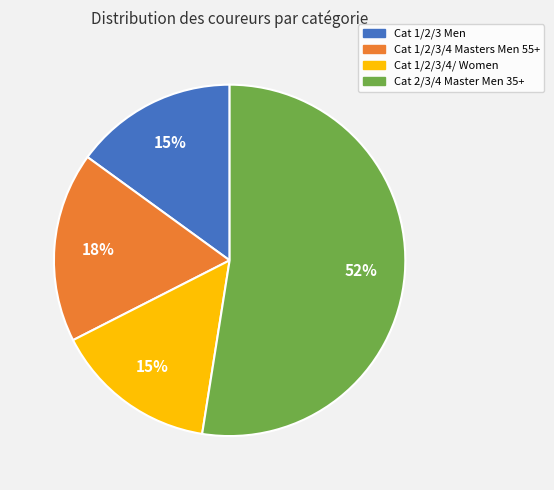

What is the largest slice in the pie chart?

Cat 2/3/4 Master Men 35+